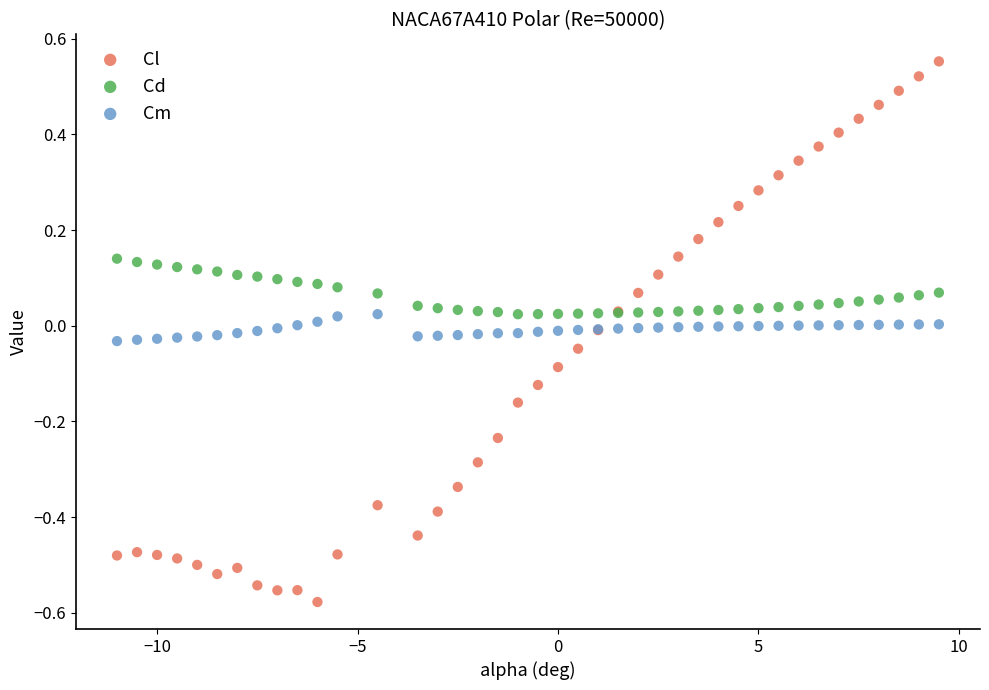

Which series reaches the minimum Y coordinate?

Cl